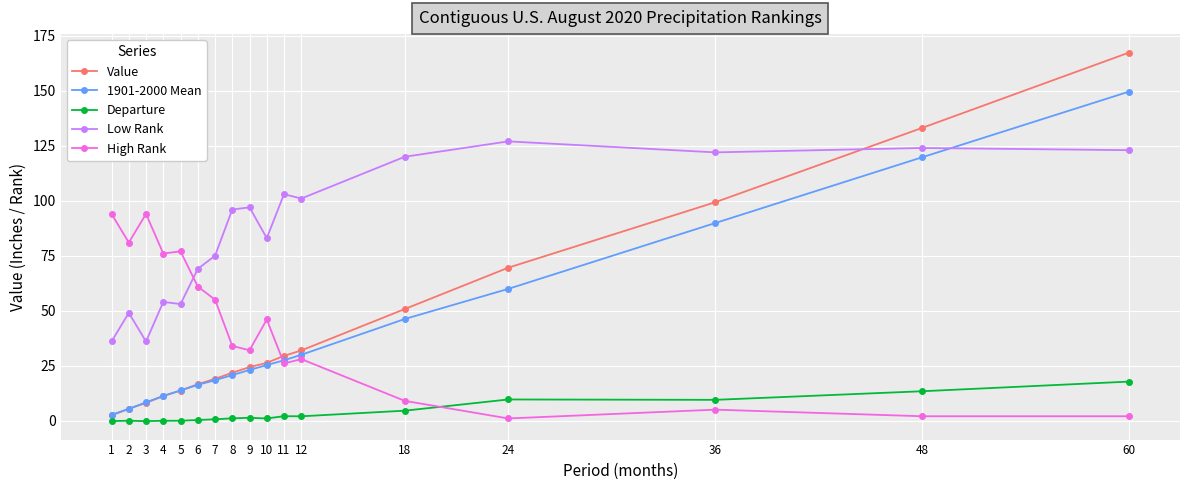

Rank the series by their maximum value, from lowest to highest.

Departure, High Rank, Low Rank, 1901-2000 Mean, Value